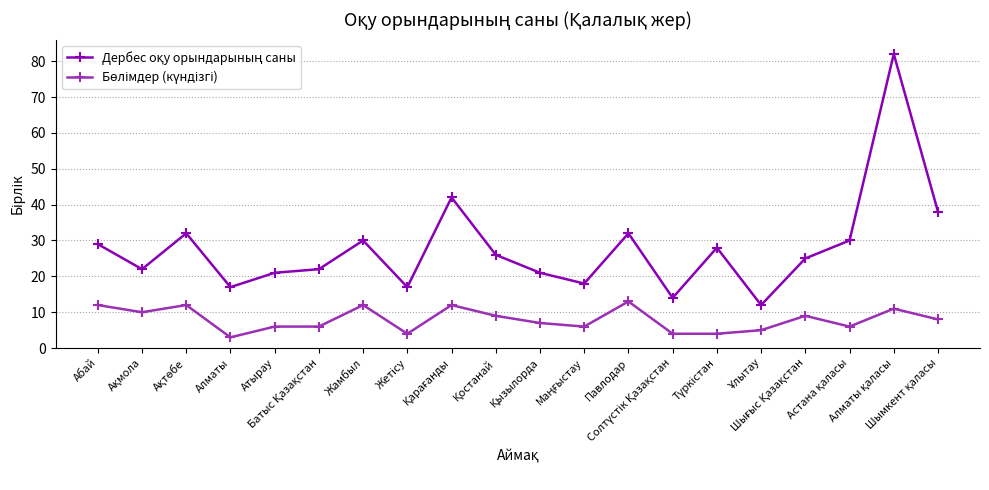

What is the smallest value displayed?

3